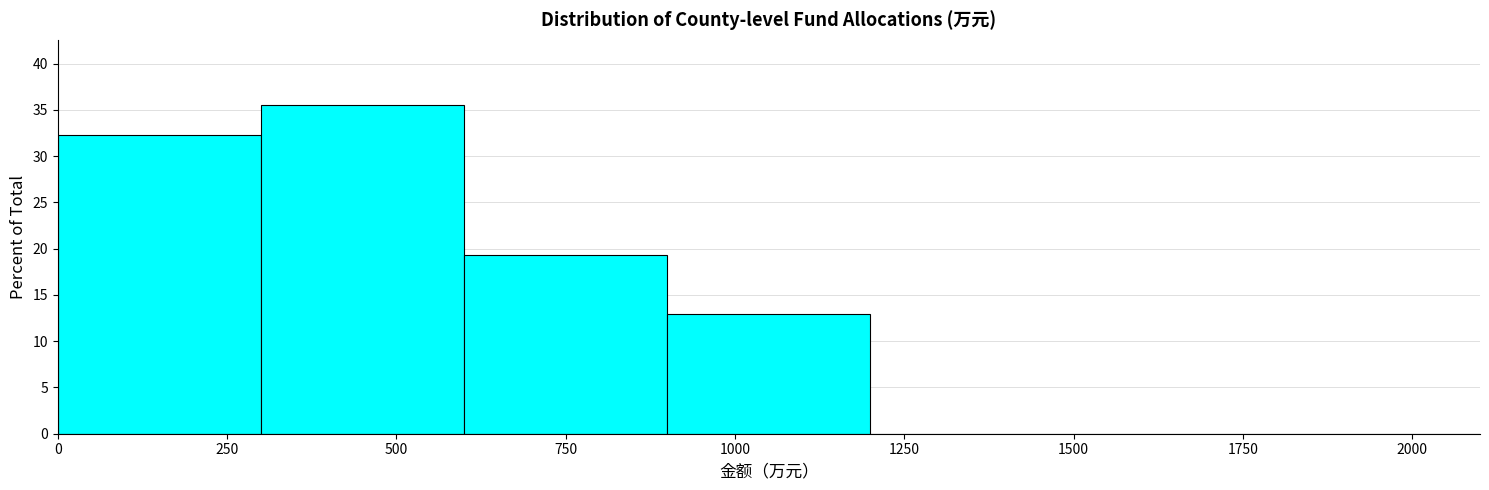

Reading left to right, transcribe this chart: for each bar, give the range it covers on the x-axis and its height. The values are not printed on the chart, so give them approximately, as read against the axis.

0 to 300: 32.5
300 to 600: 35.5
600 to 900: 19.5
900 to 1200: 13.0
1200 to 1500: 0
1500 to 1800: 0
1800 to 2100: 0